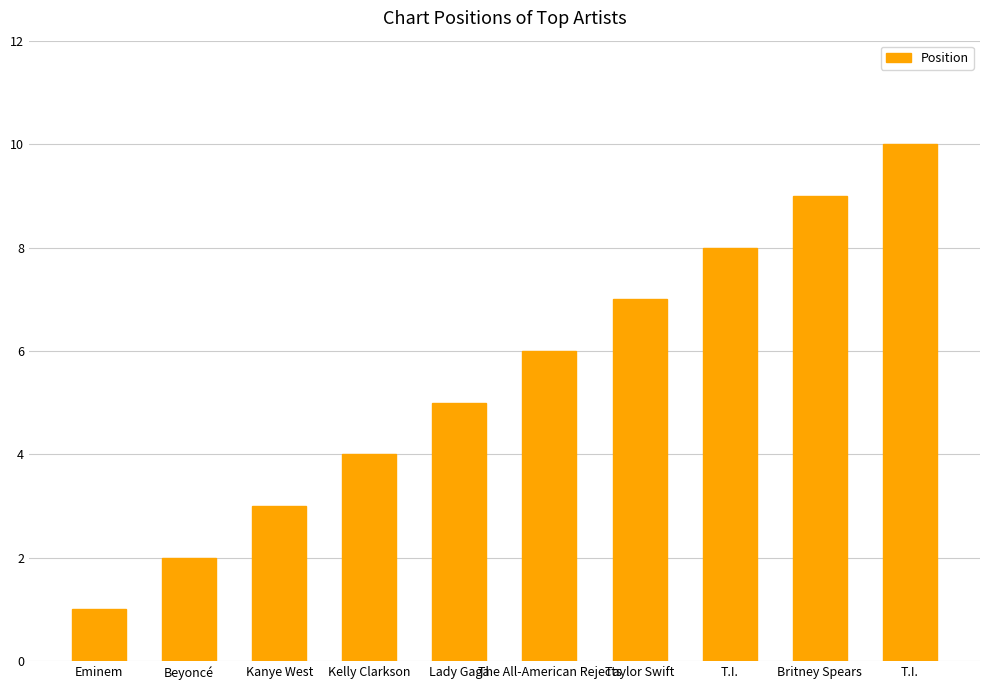

Does the chart contain any negative values?

No